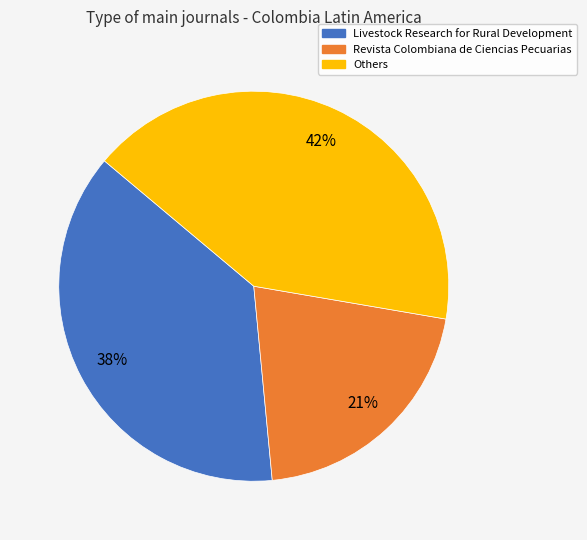

Is the sum of Revista Colombiana de Ciencias Pecuarias and Others greater than half?

Yes